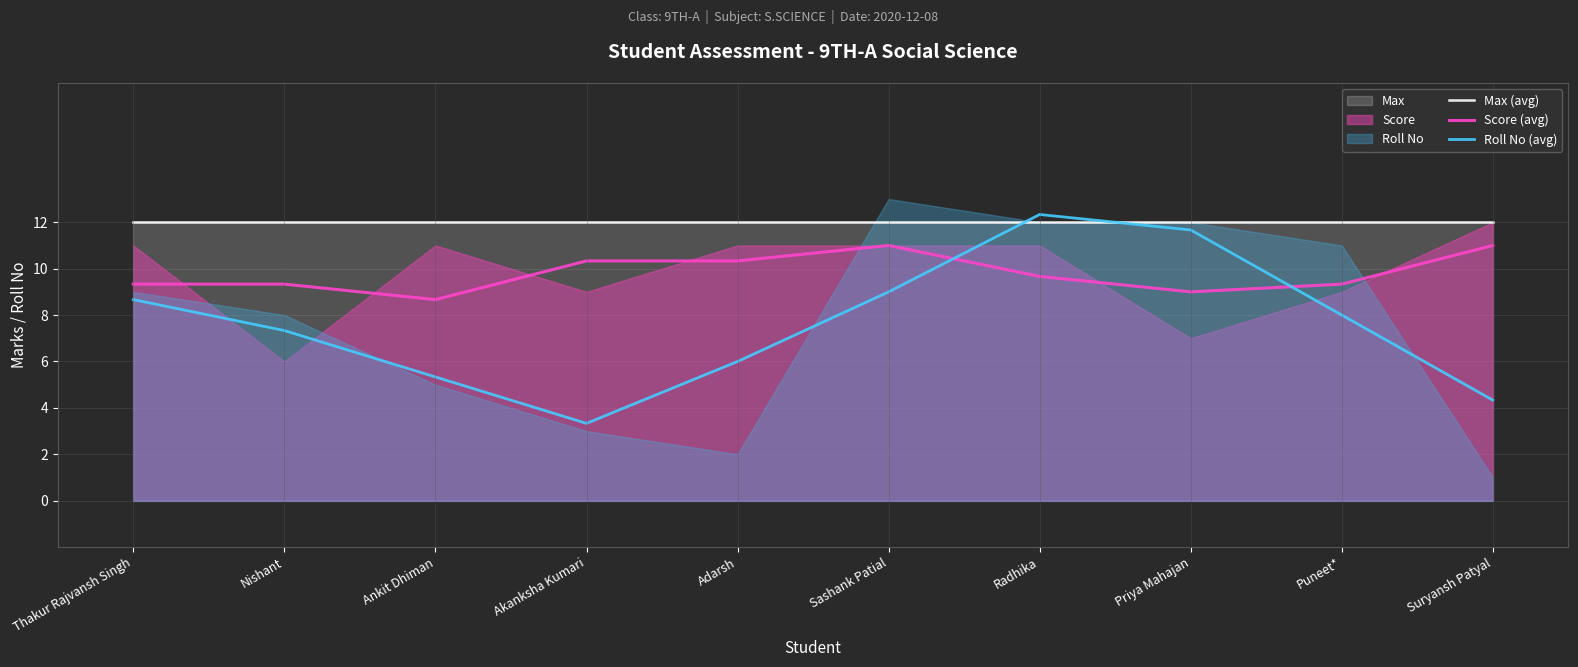

What position from the right is Suryansh Patyal?

1